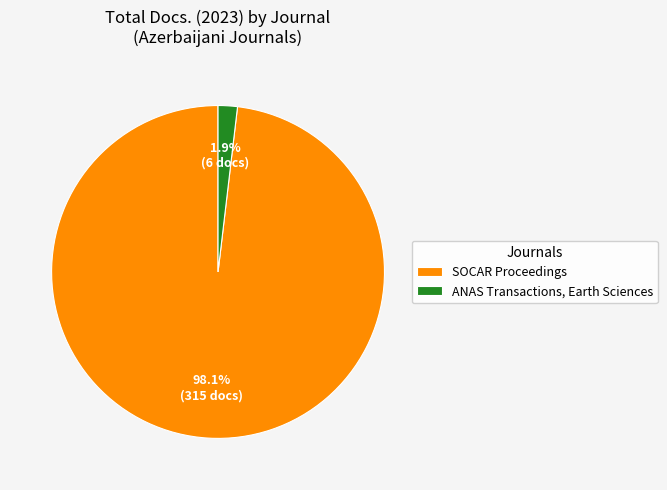

Does SOCAR Proceedings represent more than half of the total?

Yes